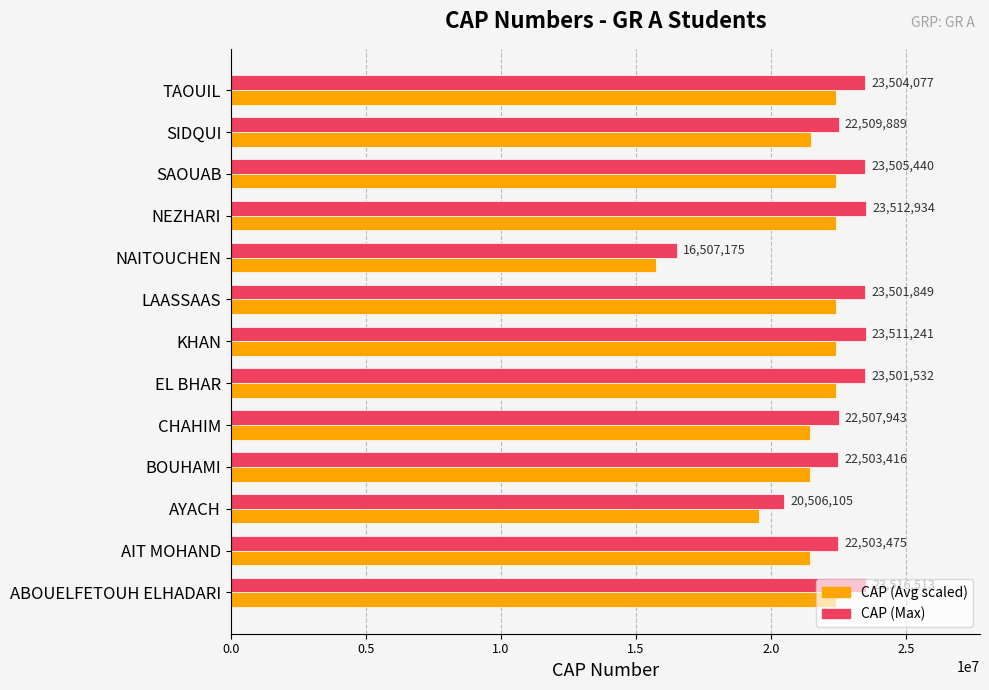

What is the difference between the second highest and minimum values in the CAP (Avg scaled) series?

6682114.4